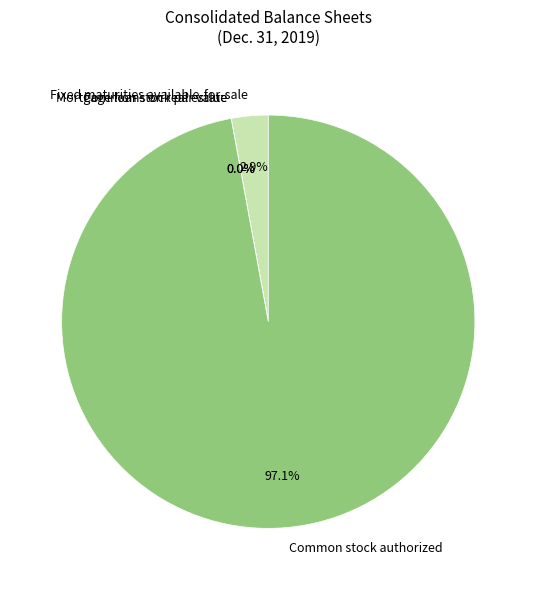

To the nearest percent, what portion does Fixed maturities available-for-sale represent?

3%